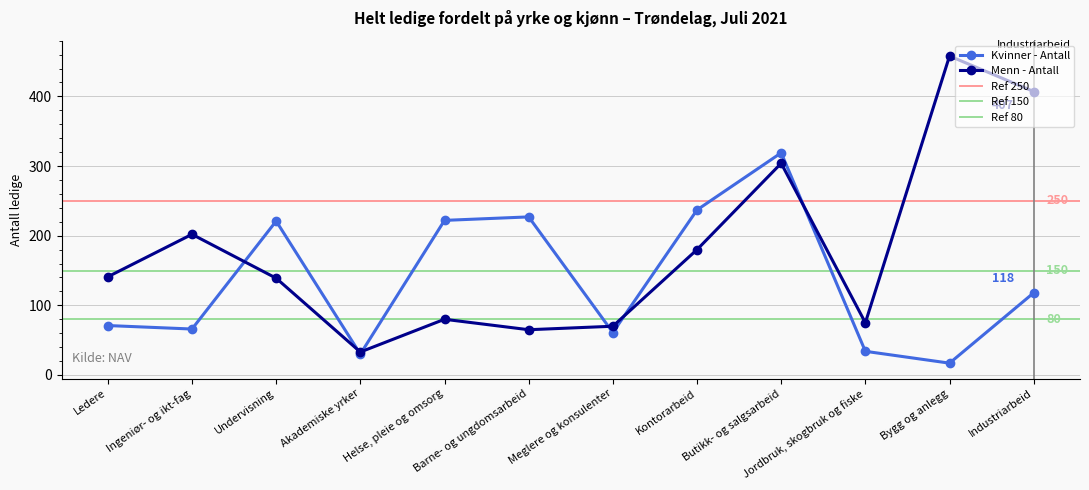

Where is Menn - Antall nearest to the value 229?

Ingeniør- og ikt-fag